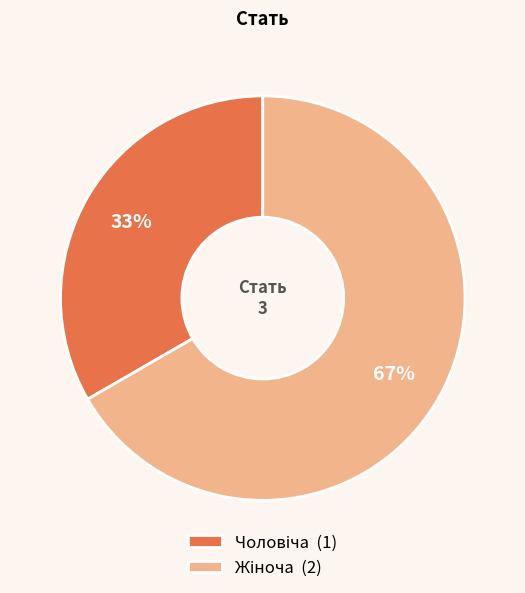

Does any single category account for the majority?

Yes